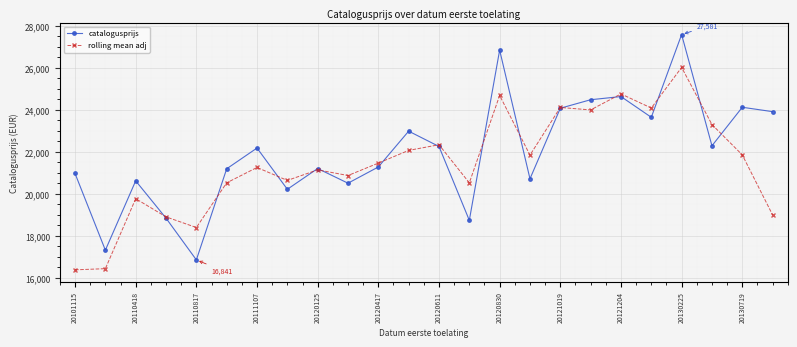

True or false: rolling mean adj and catalogusprijs cross at least once.

True